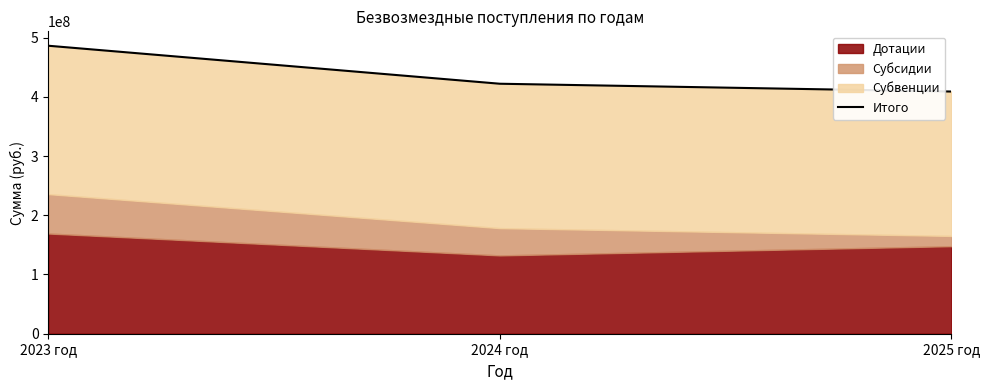

What is the minimum value shown in the chart?

408871145.1